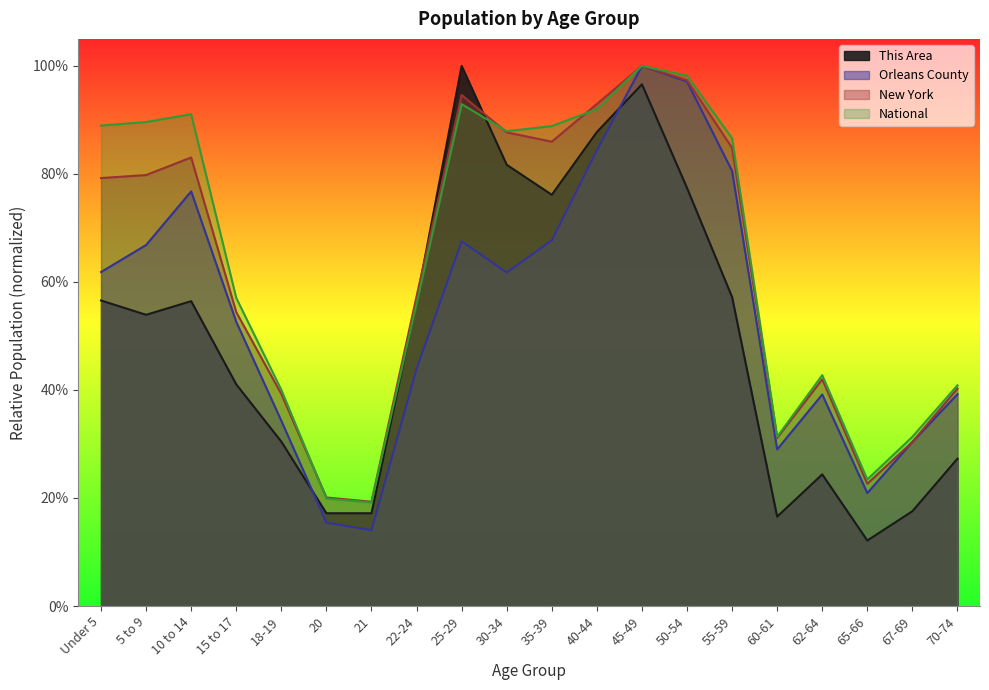

What is the total value across all series at 60-61?

1.1